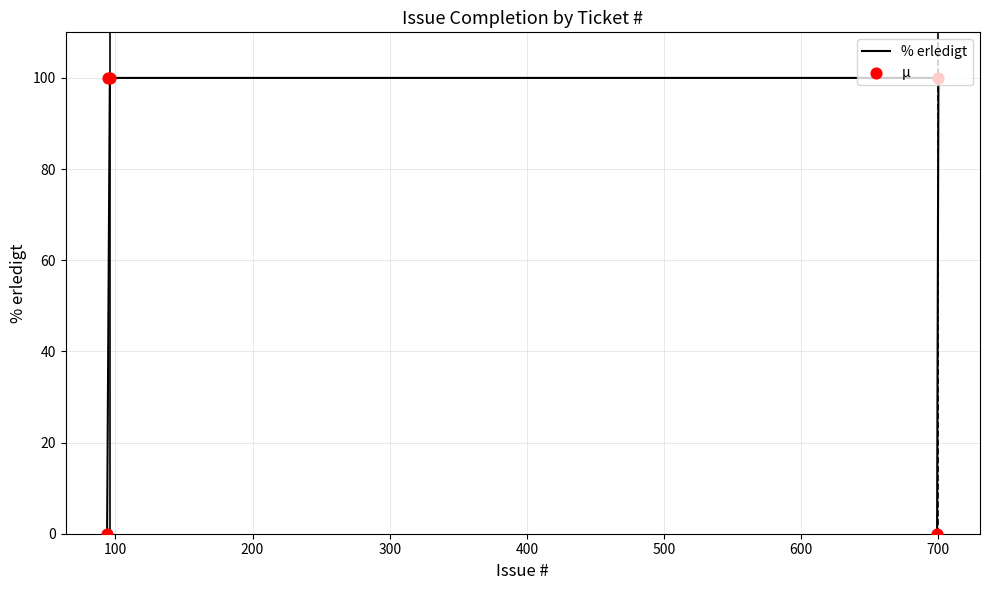

At which category is the sum across all series the highest?

700